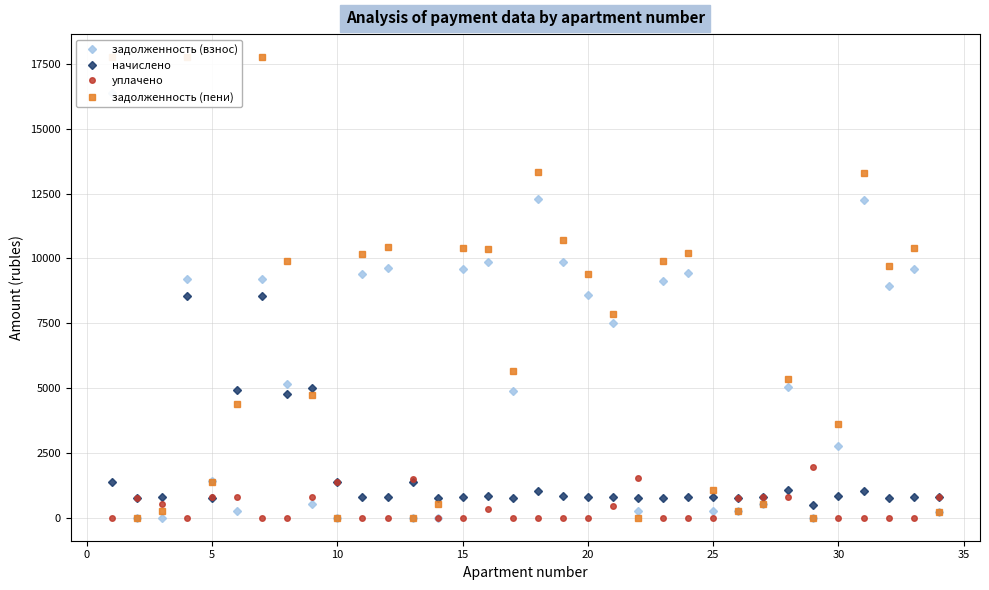

True or false: уплачено has more than 1 interior local peaks.

True